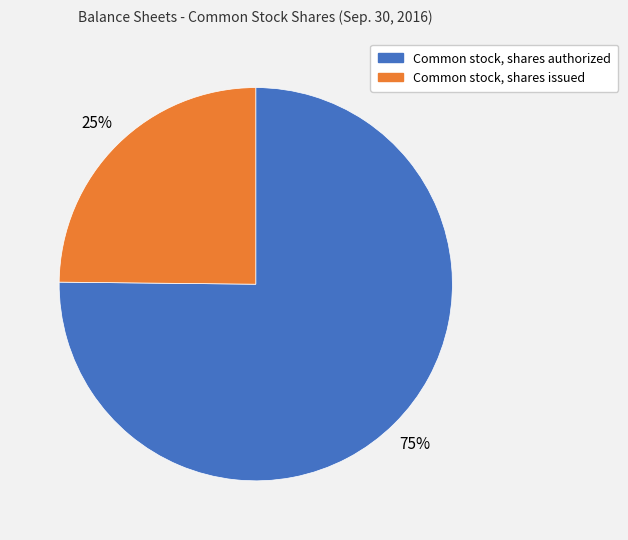

To the nearest percent, what percentage of the pie is Common stock, shares issued?

25%